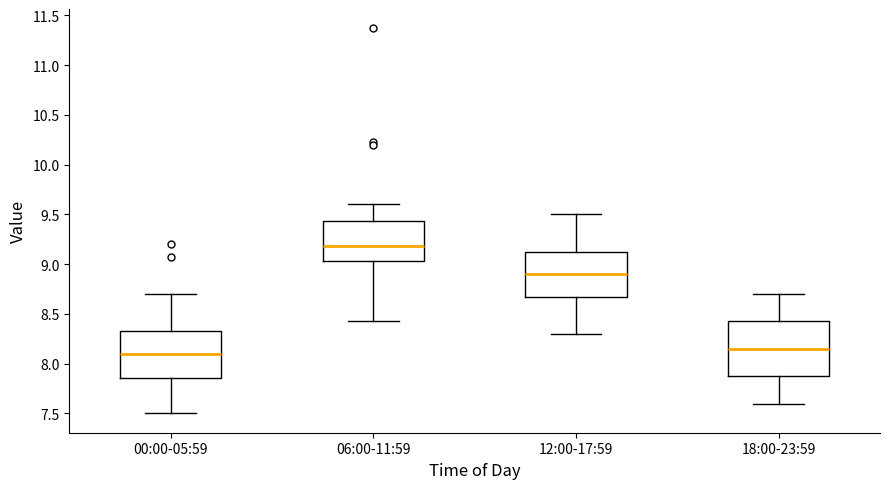

Which box has the highest median line?

06:00-11:59